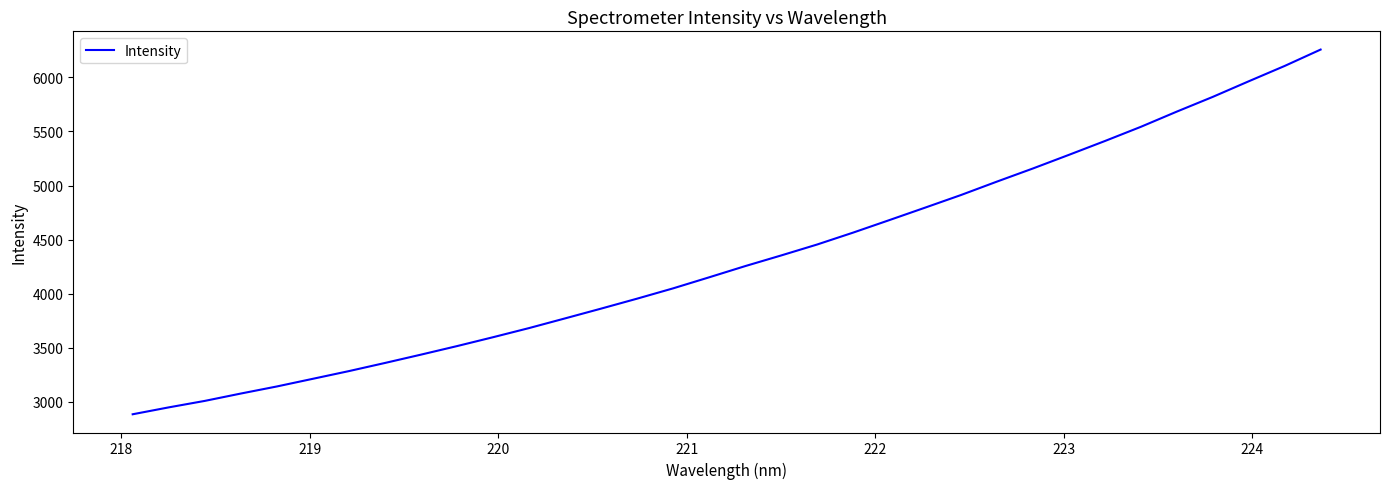

What is the minimum value shown in the chart?

2886.5